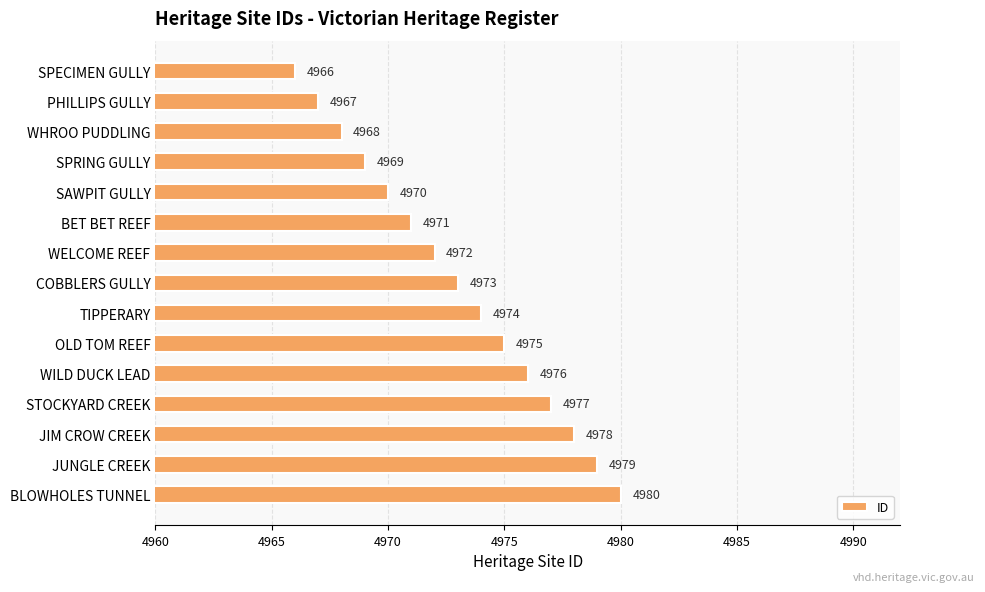

What is the change in value from SPECIMEN GULLY to SPRING GULLY?

+3